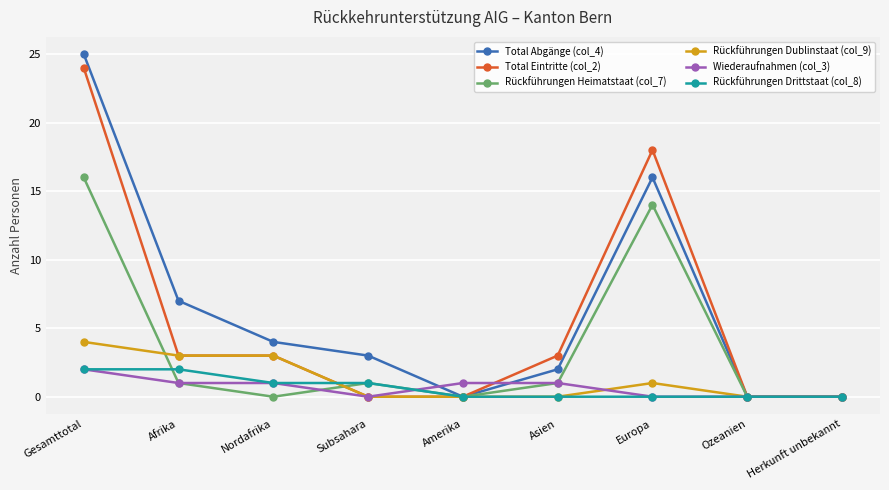

At which category does Total Abgänge (col_4) reach its first local valley?

Amerika